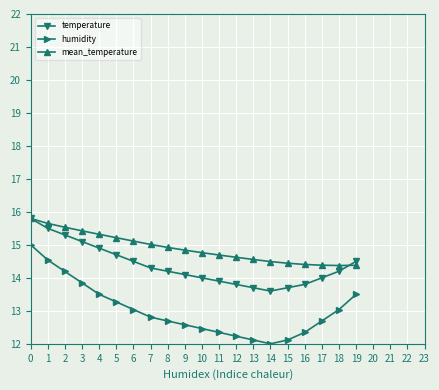

Where is the first local minimum for temperature?

14